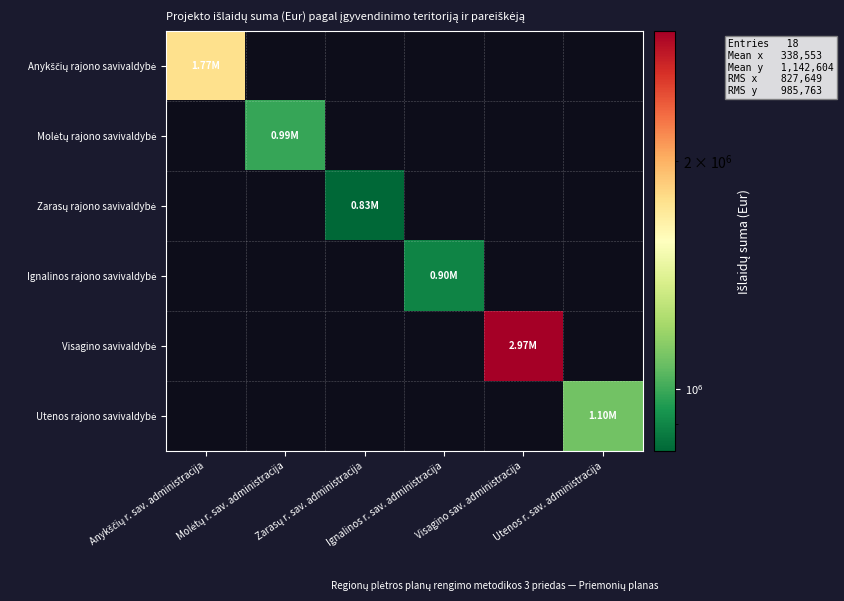

Which series has the largest total across all categories?

Visagino savivaldybė